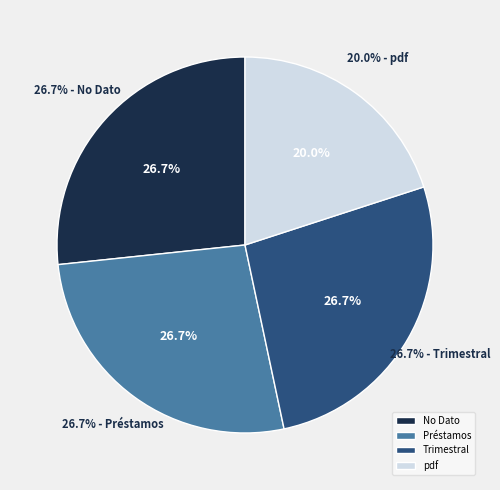

Is there a majority slice in this chart?

No